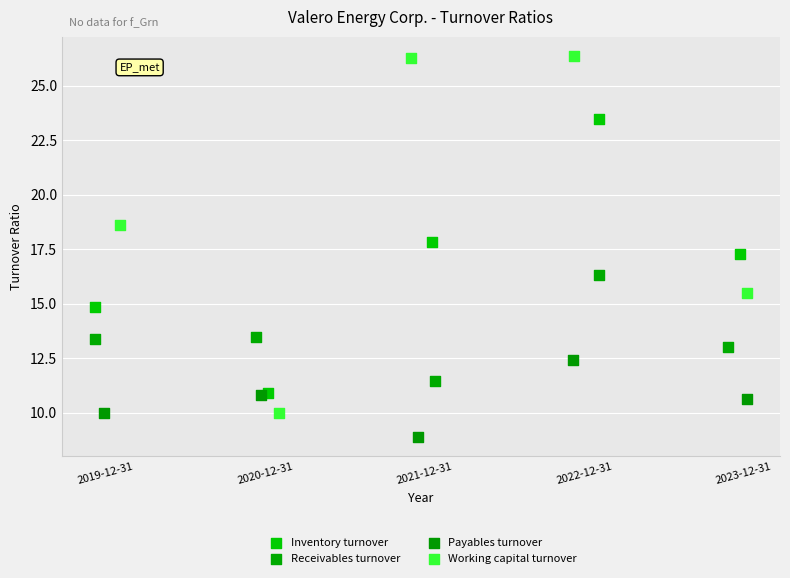

Which series reaches the maximum Y coordinate?

Working capital turnover